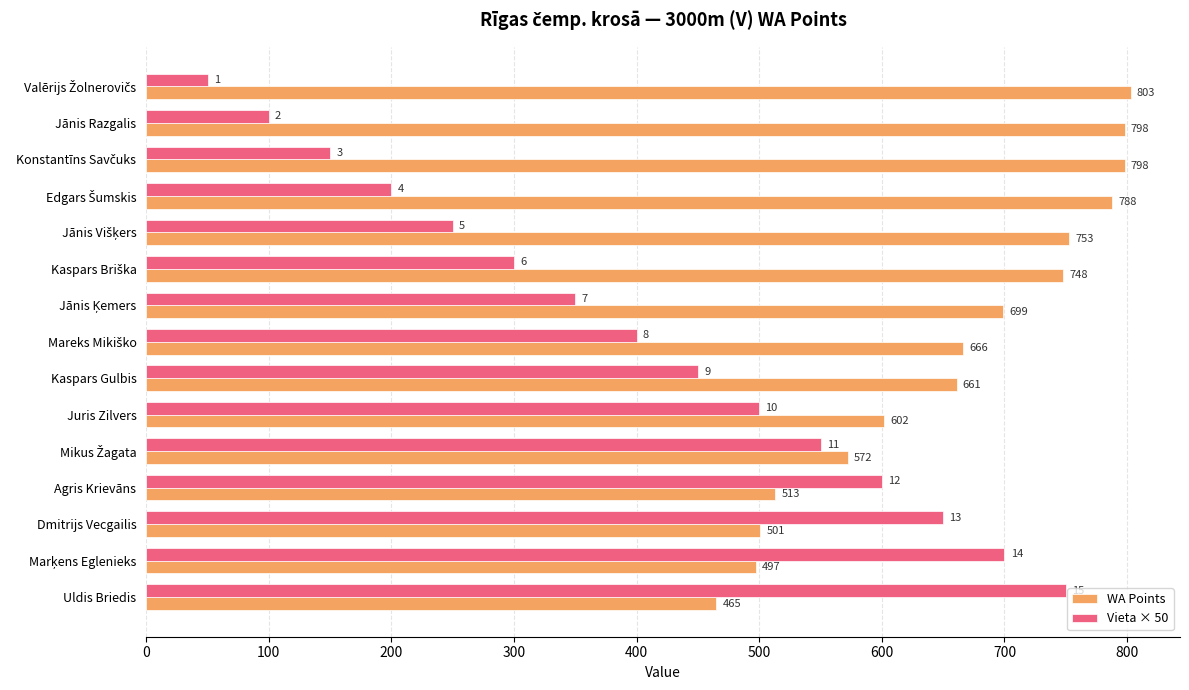

What is the sum of all Vieta × 50 values?

6000